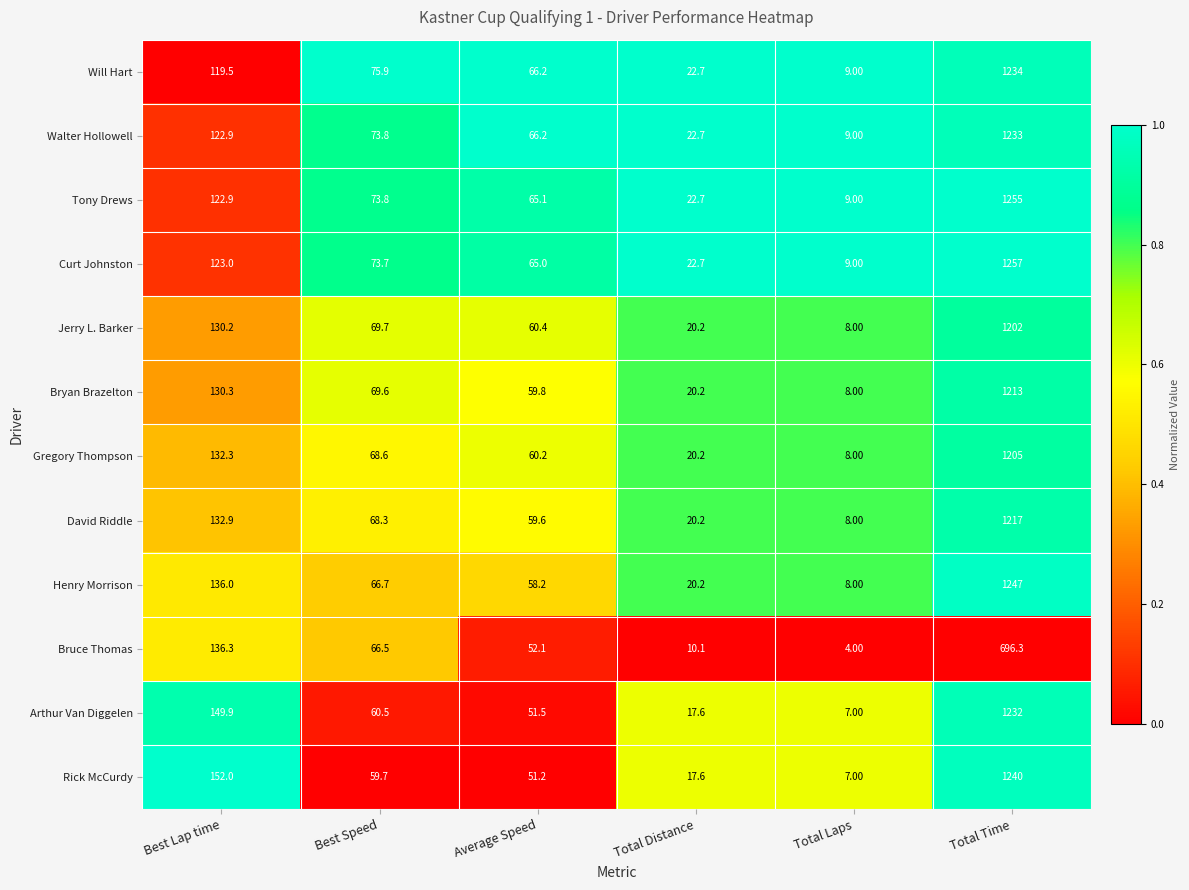

Which category has the highest value across all series?

Total Time